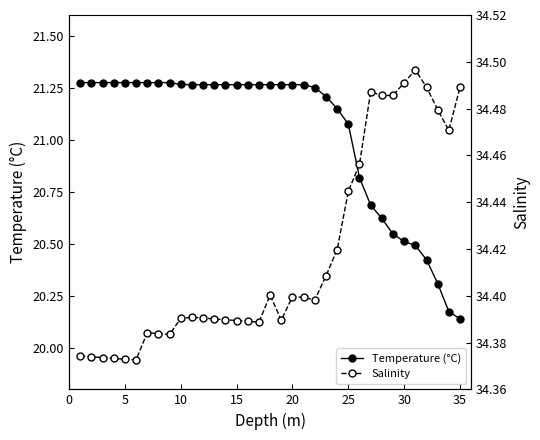

Which series has the widest spread of values?

Temperature (°C)